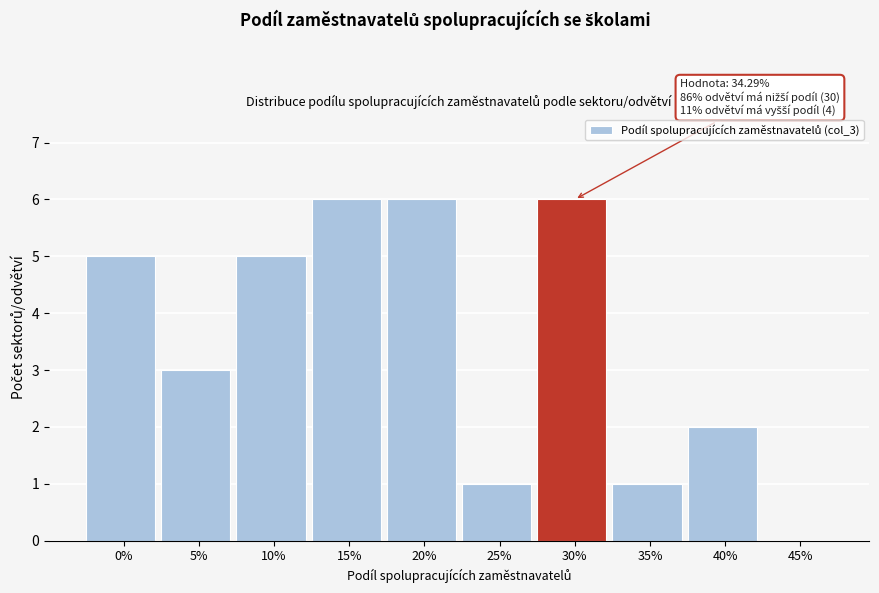

Reading left to right, what are all the values shown in this chart?

0%=5	5%=3	10%=5	15%=6	20%=6	25%=1	30%=6	35%=1	40%=2	45%=0